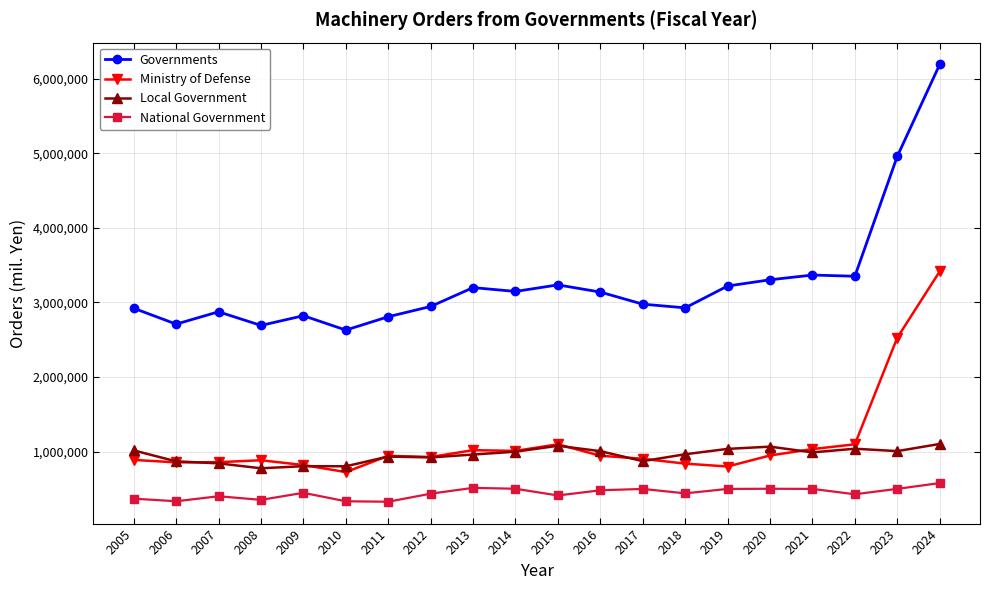

Which series has the widest spread of values?

Governments